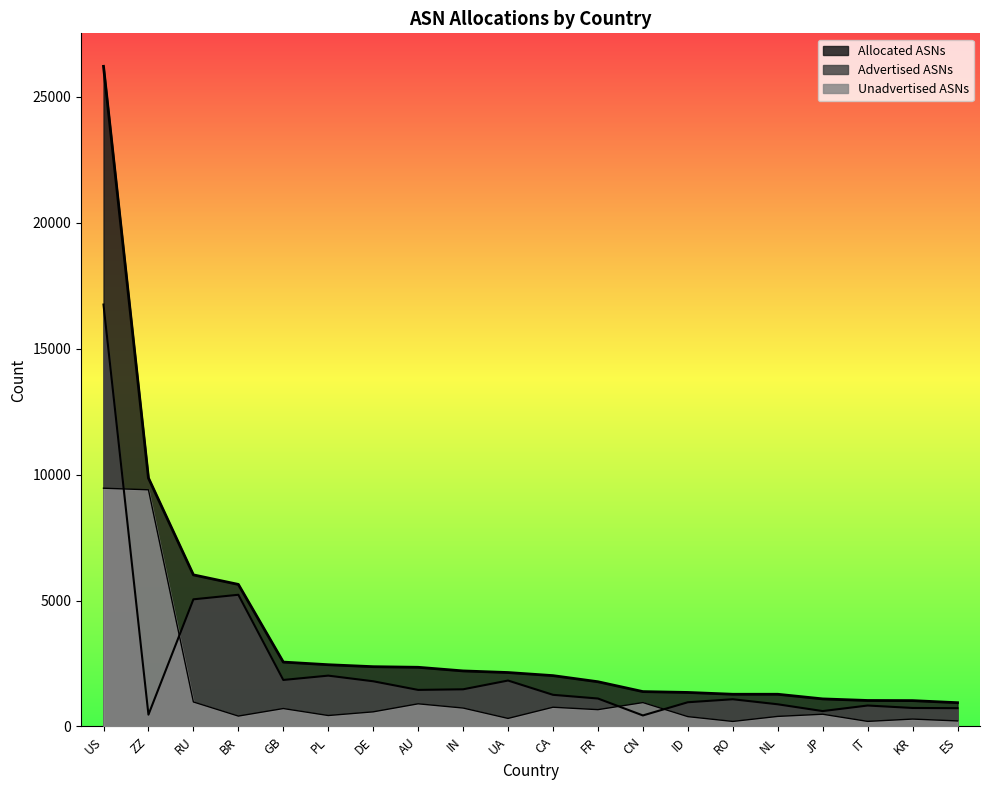

List the series in order of their overall mean, lowest first.

Unadvertised ASNs, Advertised ASNs, Allocated ASNs